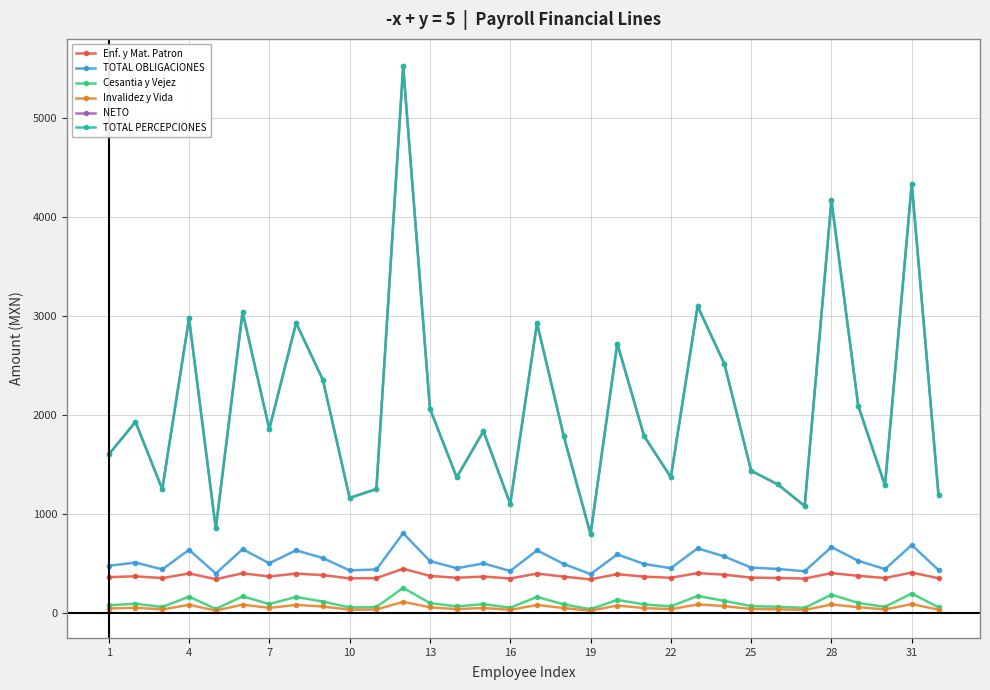

True or false: Cesantia y Vejez and NETO cross at least once.

False